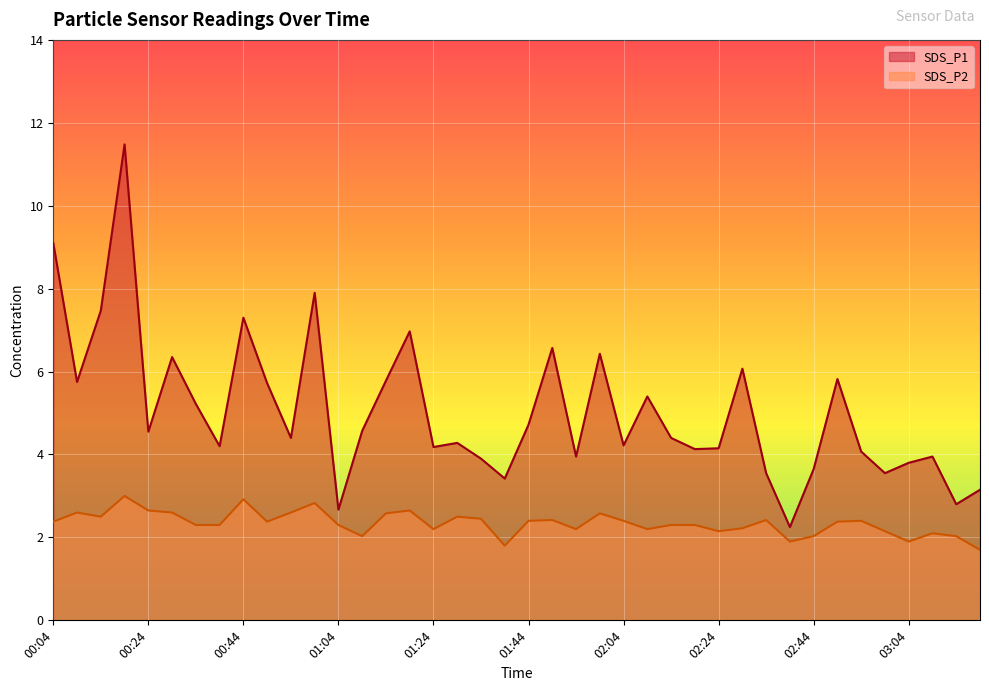

What is the difference between the highest and lowest values at 01:59?

3.8